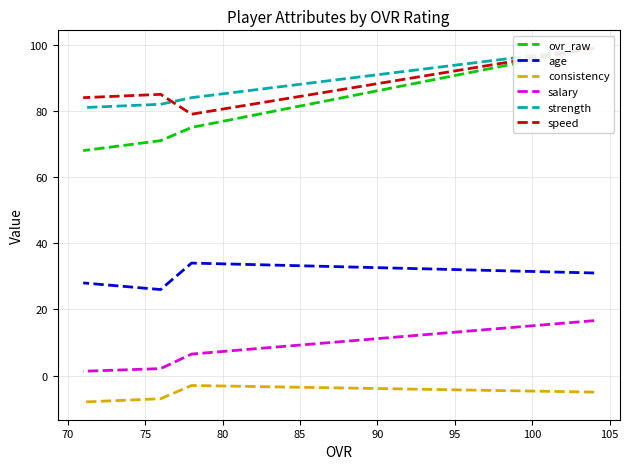

What is the maximum value for ovr_raw?

99.0